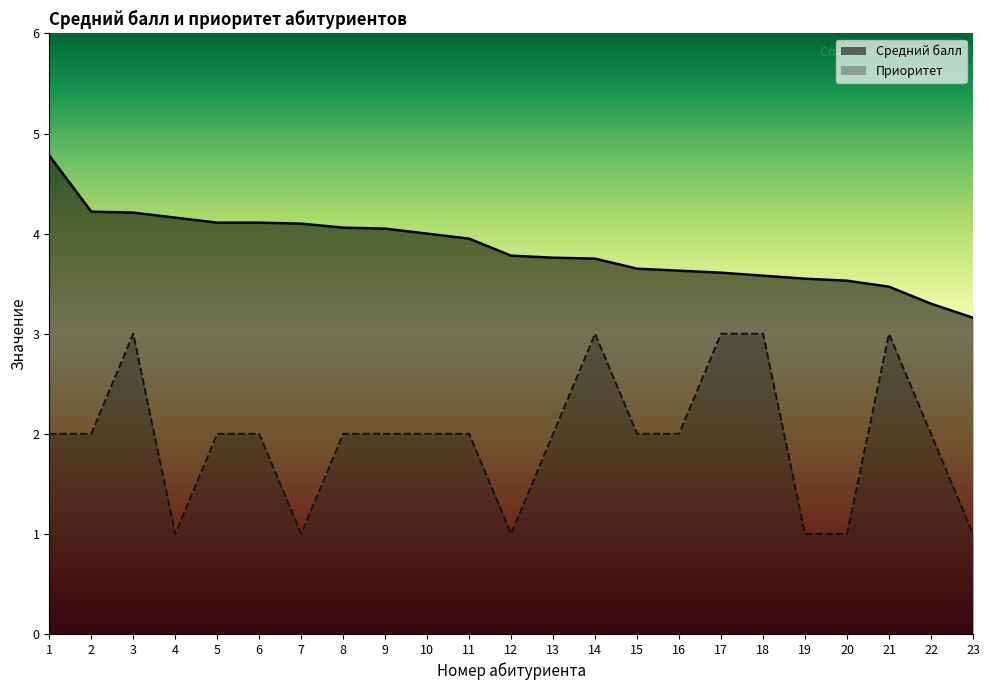

Is it true that Приоритет equals 0.7 at 20?

False